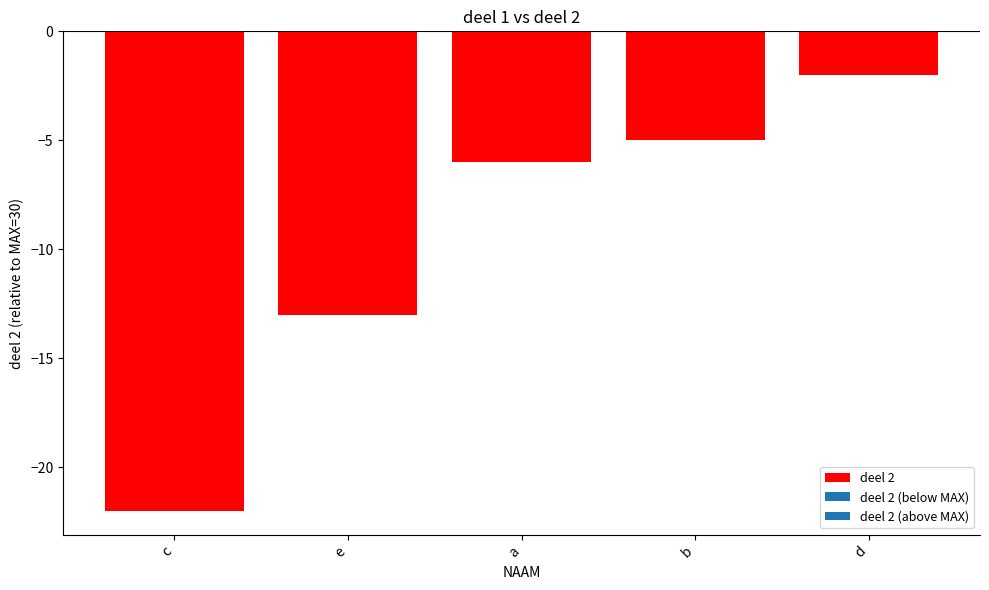

How many distinct data groups are displayed?

1